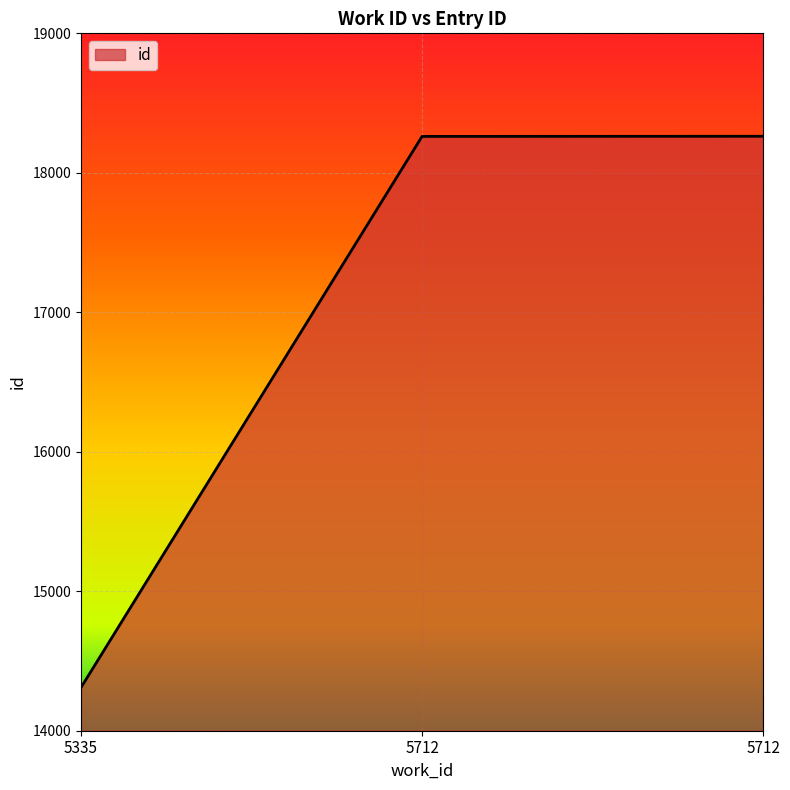

What is the approximate value at 5712, to the nearest 50?

18250